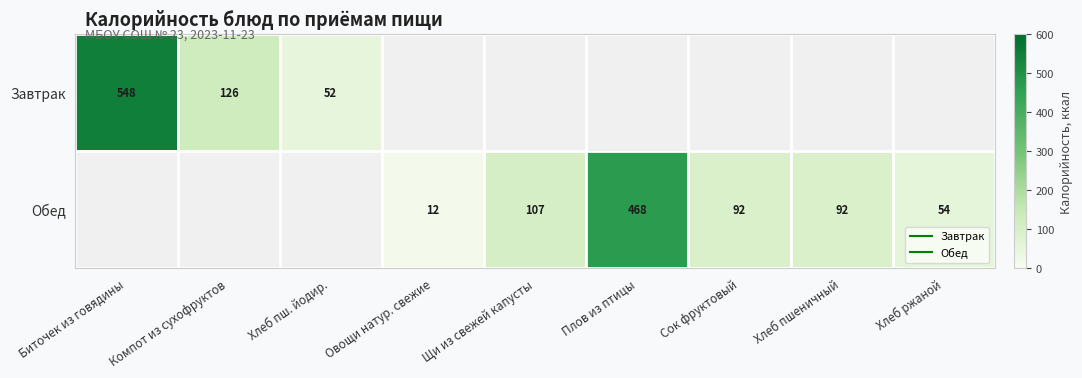

What is the minimum value shown in the chart?

11.9